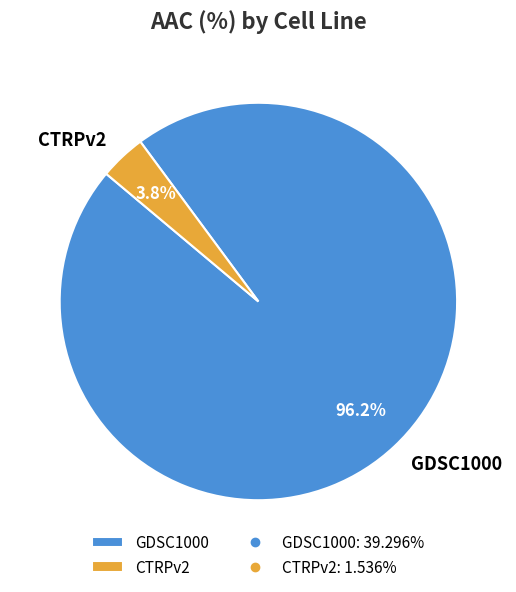

Which slice represents more than half of the pie?

GDSC1000